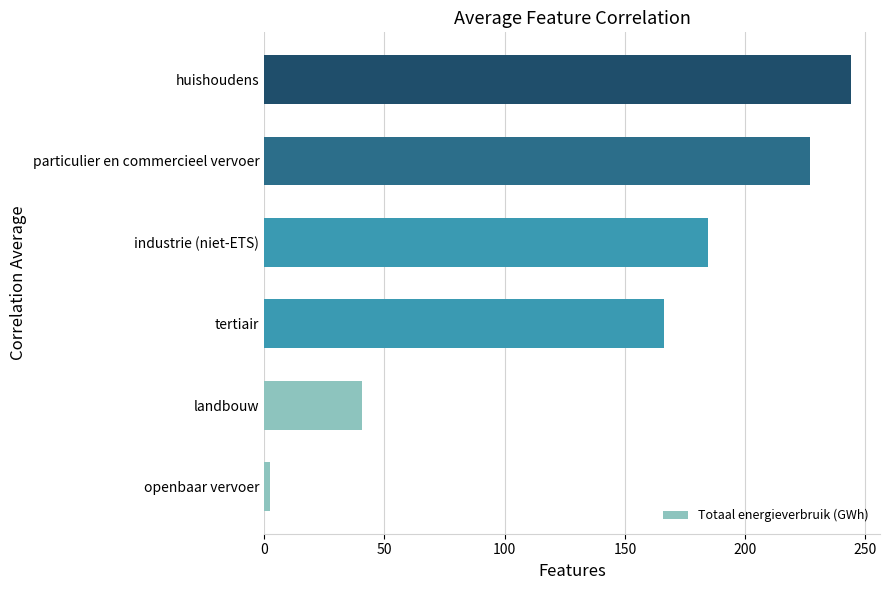

What is the difference between the second highest and minimum values?

224.6